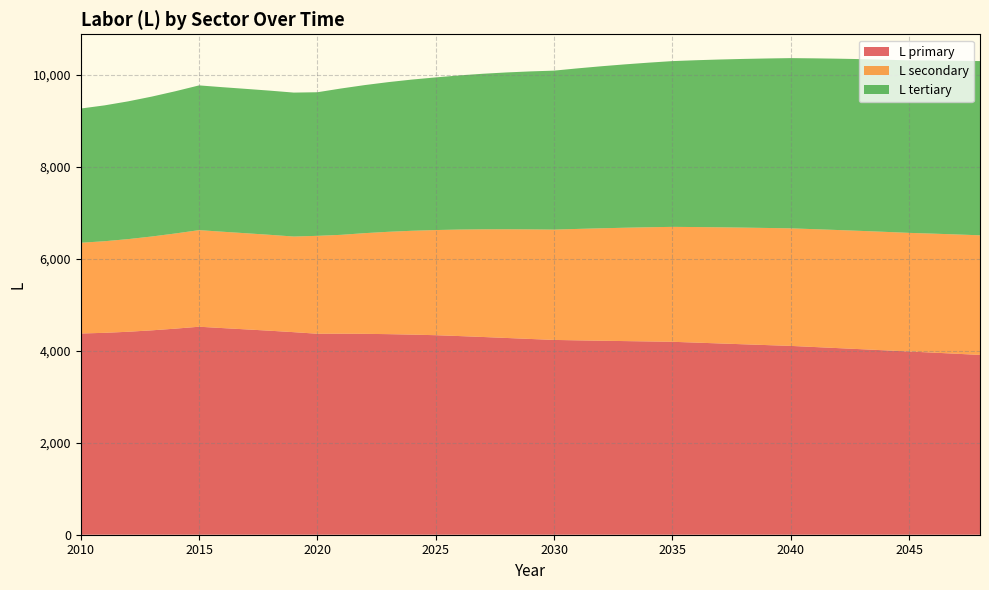

Reading right to left, list all the values displayed in this chart.

L_primary: 3907.1	3933.0	3957.9	3981.8	4006.8	4031.1	4055.2	4079.2	4103.4	4120.8	4138.6	4156.7	4174.8	4192.7	4200.4	4207.9	4215.7	4224.0	4233.2	4254.2	4275.6	4296.8	4317.2	4335.8	4348.7	4358.7	4365.6	4368.7	4367.7	4401.9	4432.8	4461.8	4490.4	4520.0	4478.5	4441.5	4410.6	4387.3	4372.9
L_secondary: 2599.7	2592.5	2585.3	2577.9	2574.6	2570.7	2566.1	2560.7	2554.4	2545.4	2535.2	2523.9	2511.3	2497.3	2481.2	2463.4	2443.6	2421.5	2397.0	2381.1	2362.1	2339.9	2314.2	2285.1	2256.5	2224.2	2188.0	2148.1	2127.4	2078.0	2083.9	2089.0	2093.8	2099.2	2068.1	2039.2	2013.1	1990.4	1971.9
L_tertiary: 3786.1	3774.2	3761.5	3747.7	3741.2	3733.2	3723.5	3712.2	3699.2	3683.3	3665.7	3646.3	3625.1	3602.1	3577.1	3550.1	3520.8	3489.1	3454.9	3433.1	3408.4	3380.7	3350.2	3317.0	3286.0	3252.8	3217.4	3180.4	3120.5	3128.0	3133.2	3137.1	3140.7	3145.2	3091.0	3040.2	2993.6	2952.1	2916.7